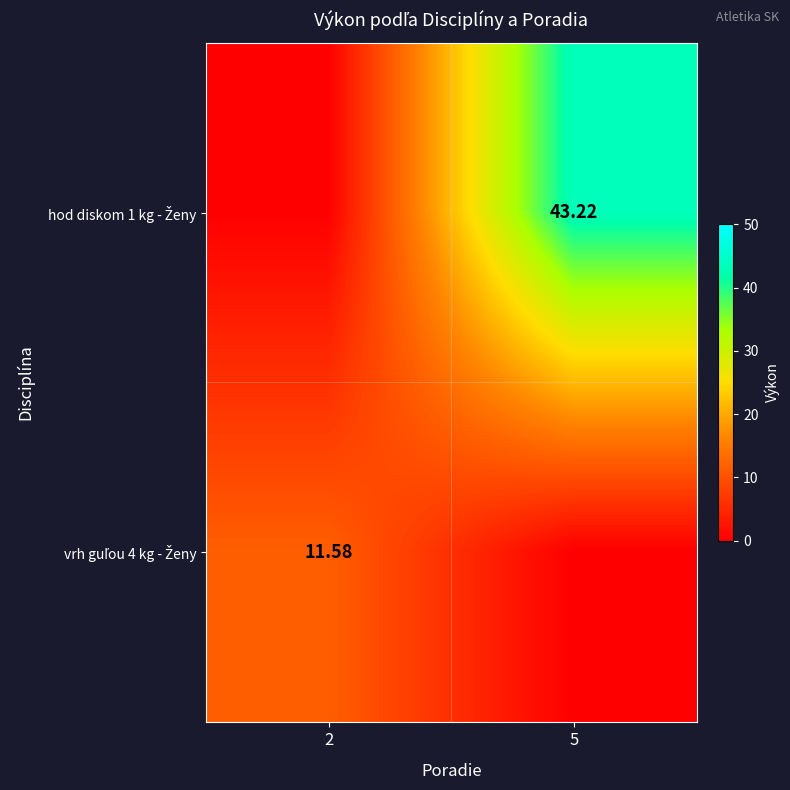

How many series are shown in this chart?

2